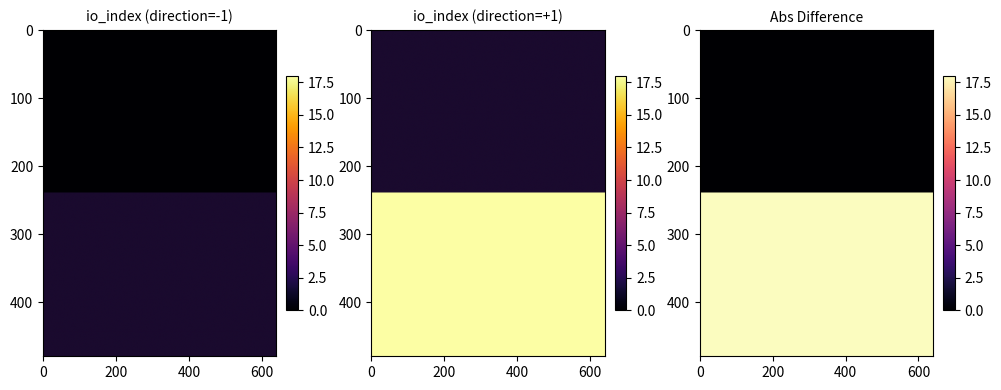

Which label corresponds to the largest value in the chart?

io_index